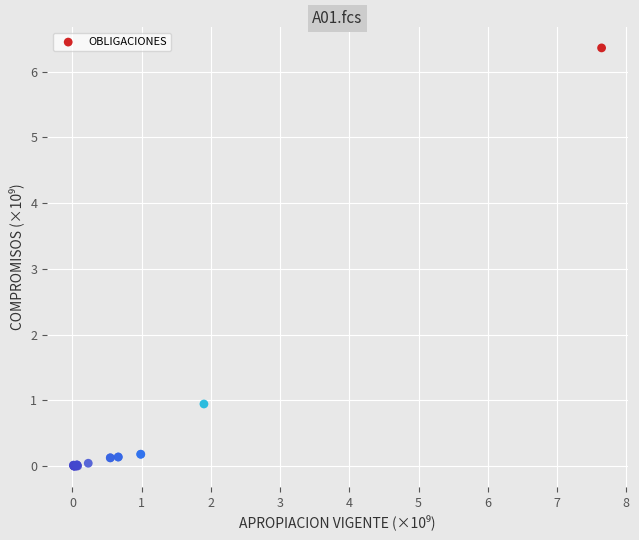

What Y value in the scatter plot is closest to 3?

0.9